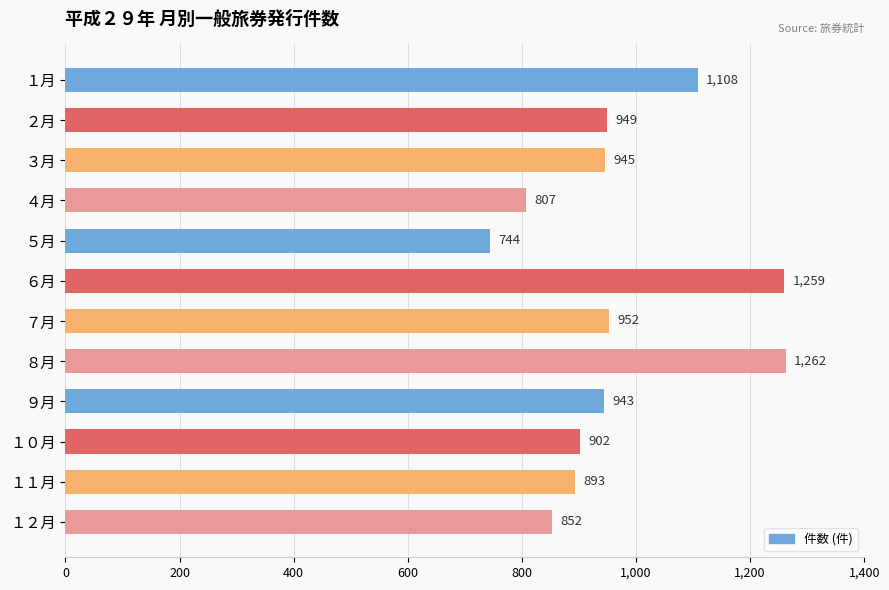

Rank the categories by value from highest to lowest.

８月, ６月, １月, ７月, ２月, ３月, ９月, １０月, １１月, １２月, ４月, ５月